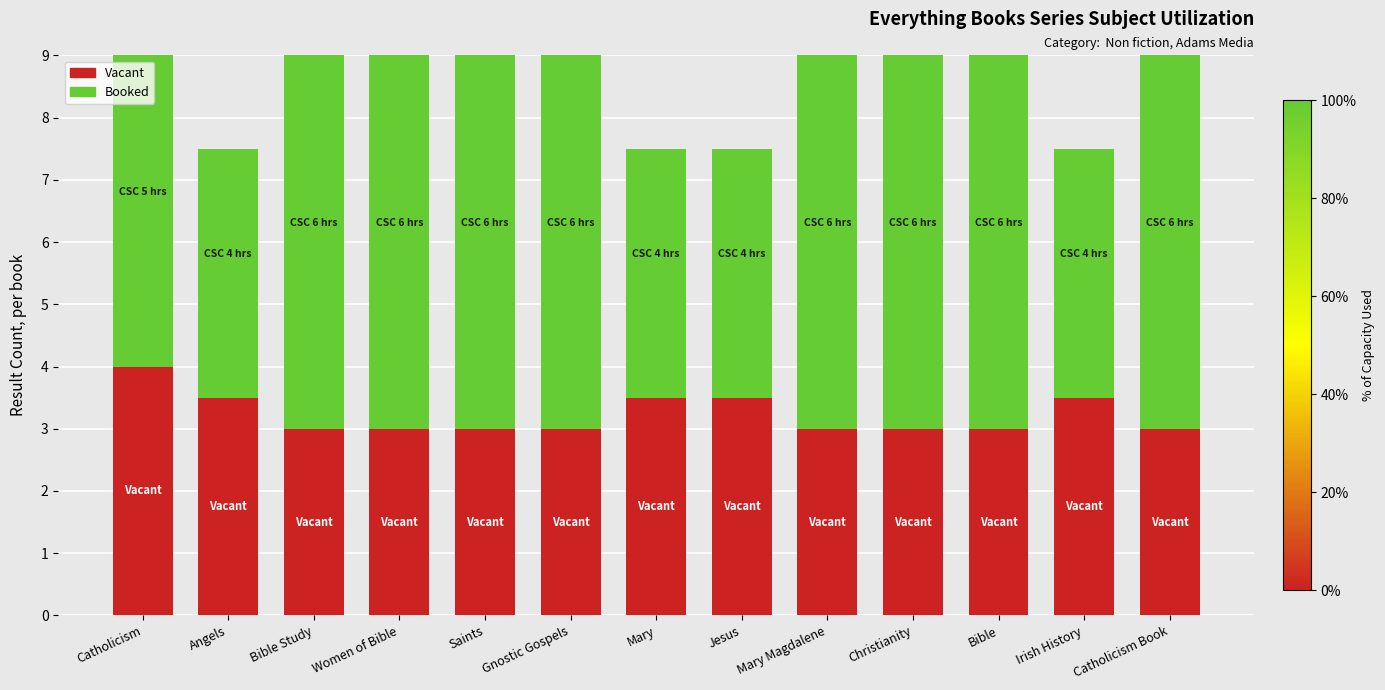

What is the sum of the Vacant values at Christianity and Gnostic Gospels?

6.0